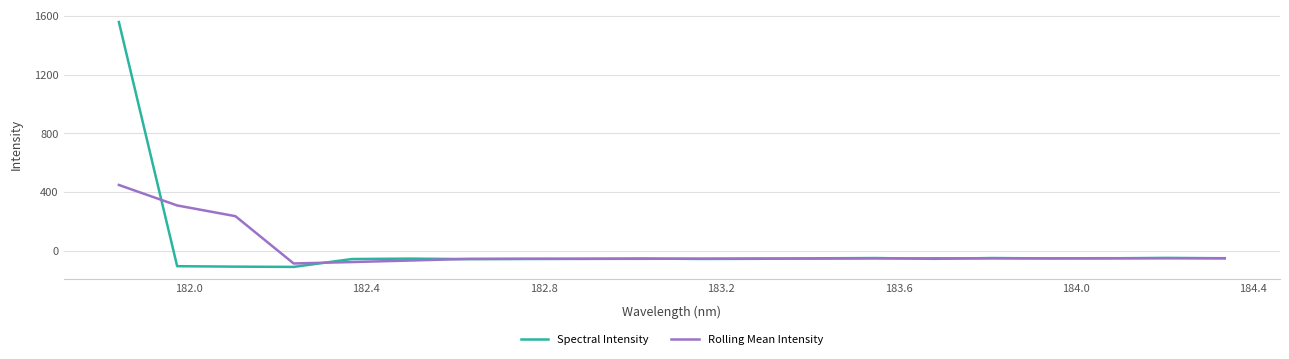

What is the minimum value shown in the chart?

-111.2